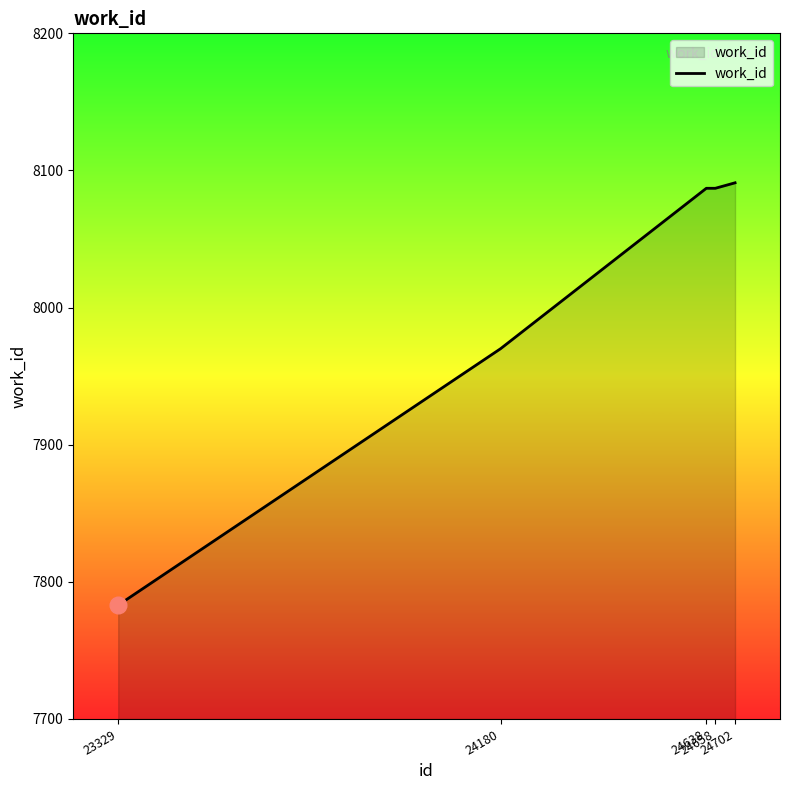

What is the sum of all values?

40018